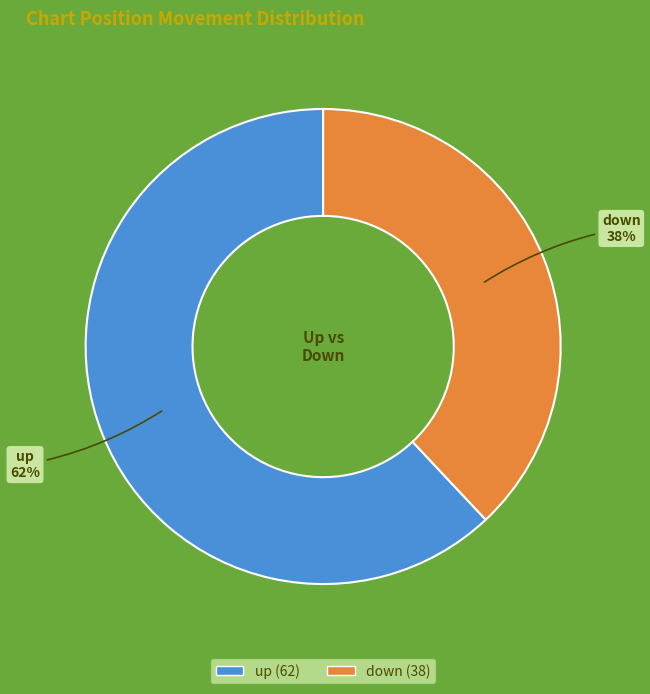

To the nearest percent, what percentage of the pie is up?

62%